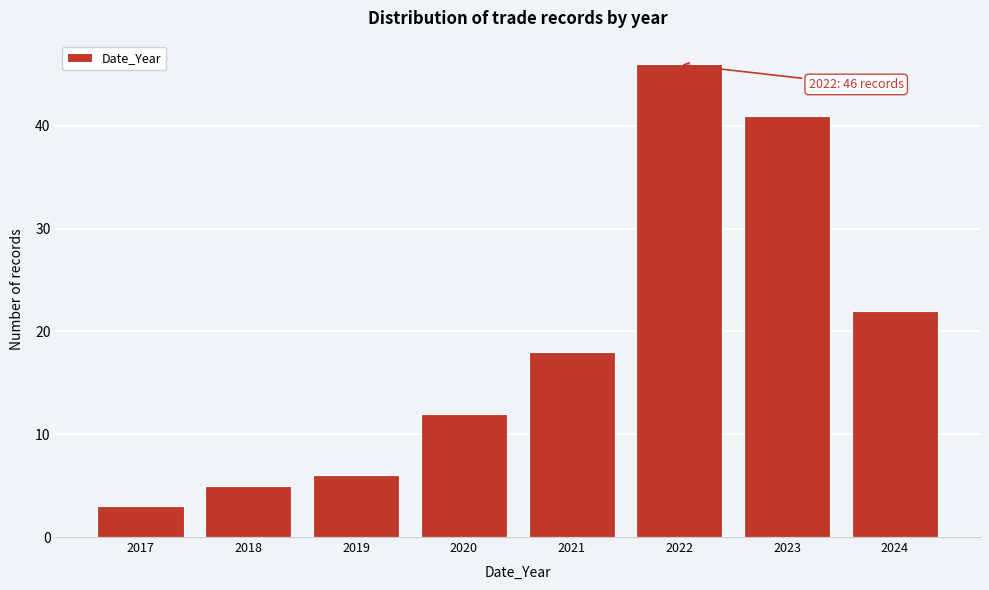

Reading right to left, extract all data points from this chart.

22	41	46	18	12	6	5	3